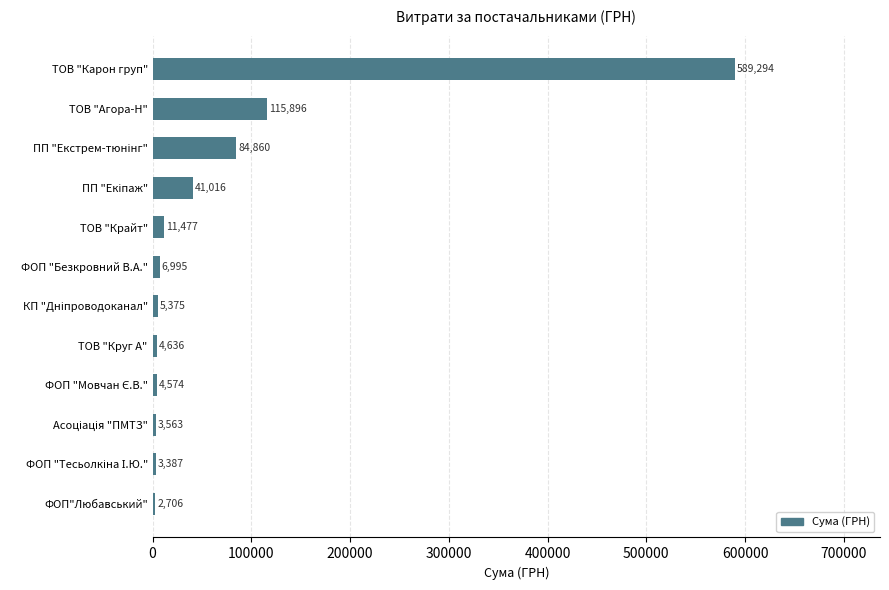

The value at ТОВ "Агора-Н" is 115895.8. True or false?

True